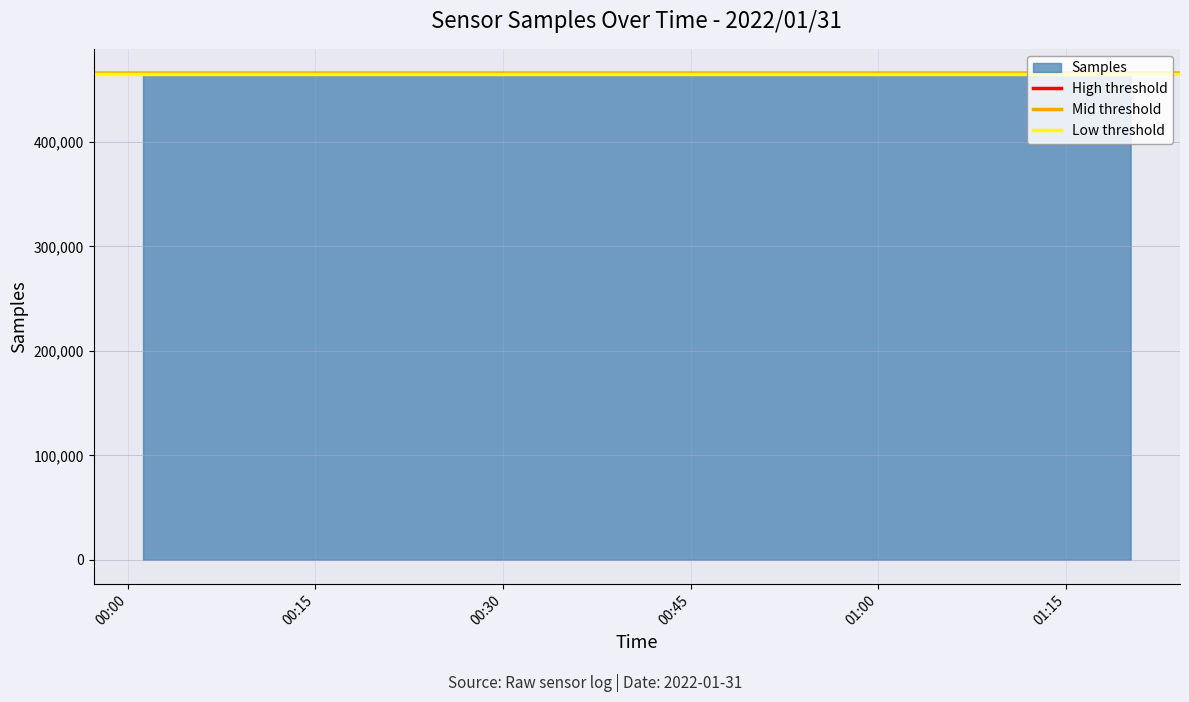

At 00:15, list the series in order from largest to smallest.

High threshold, Mid threshold, Low threshold